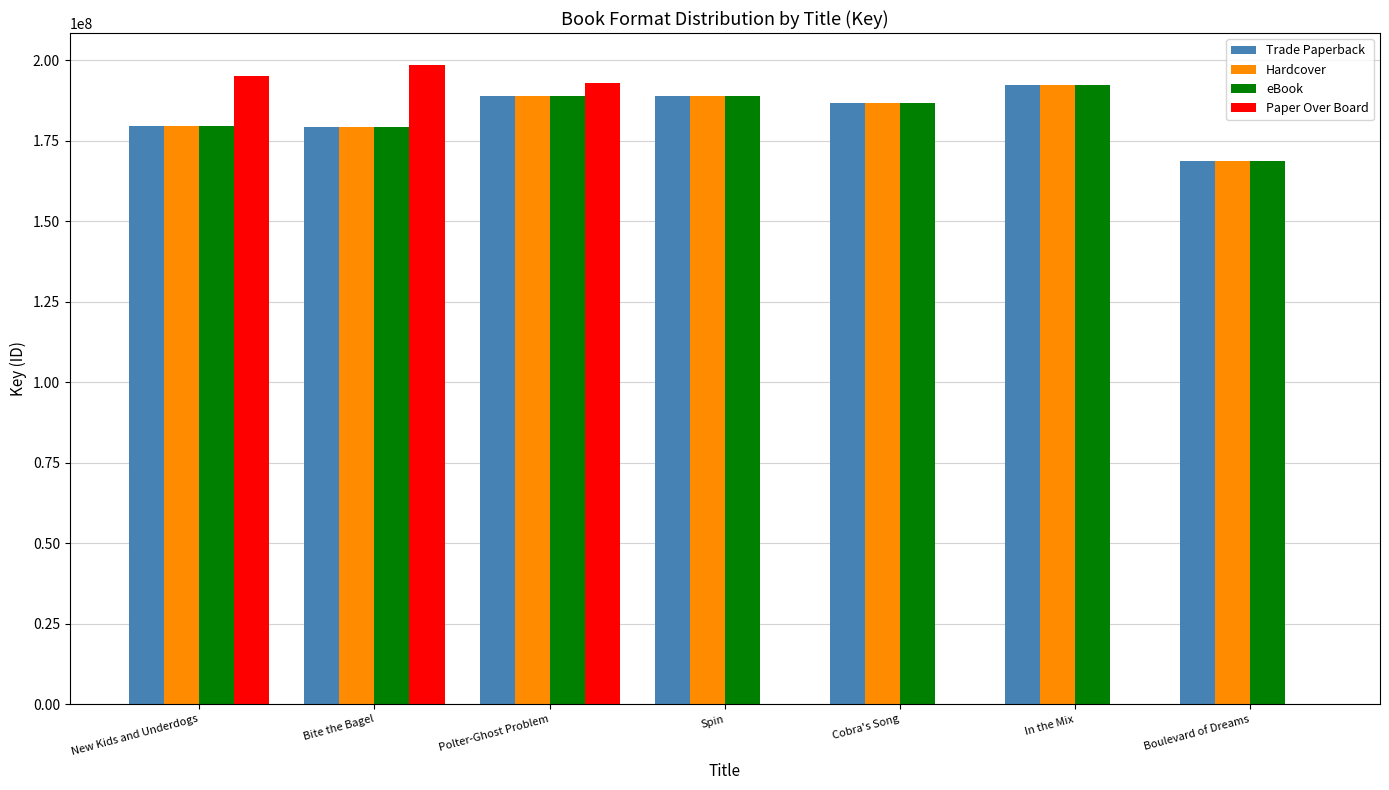

Count the number of categories in the chart.

7